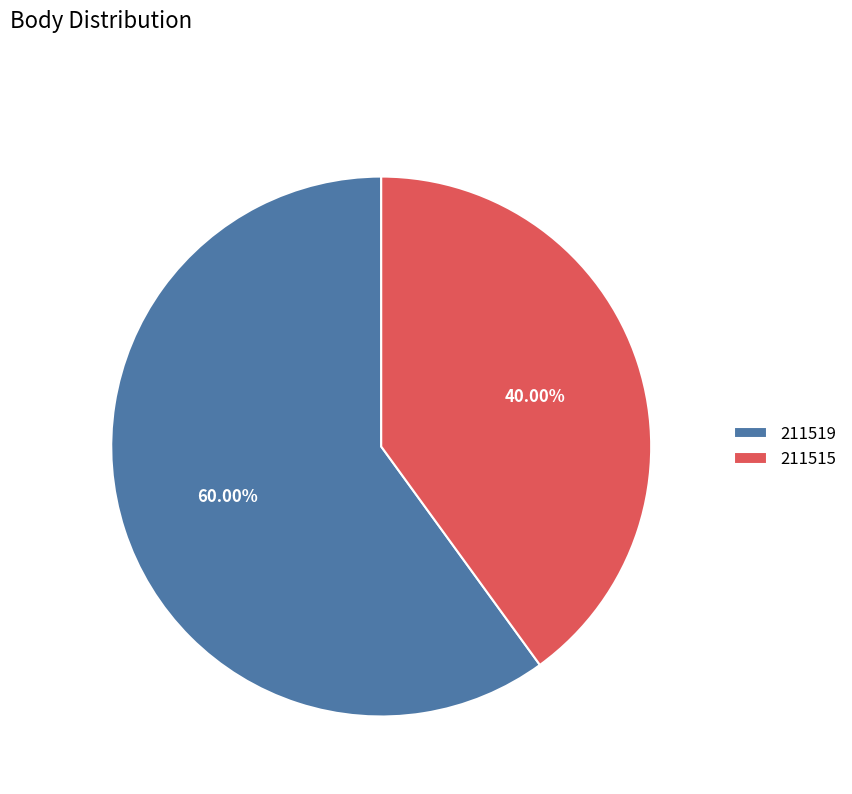

Is 211519 the majority of the pie?

Yes